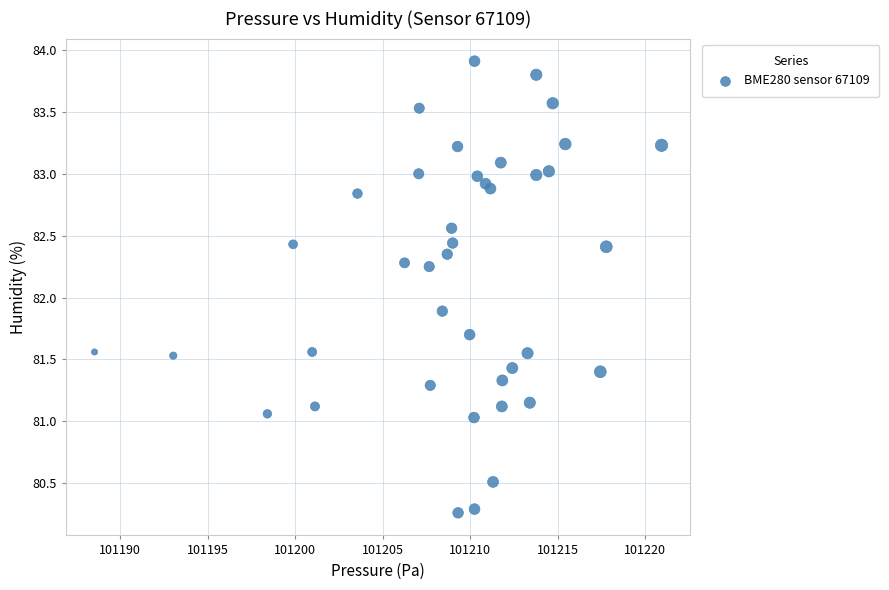

What Y value in the scatter plot is closest to 82?

81.9